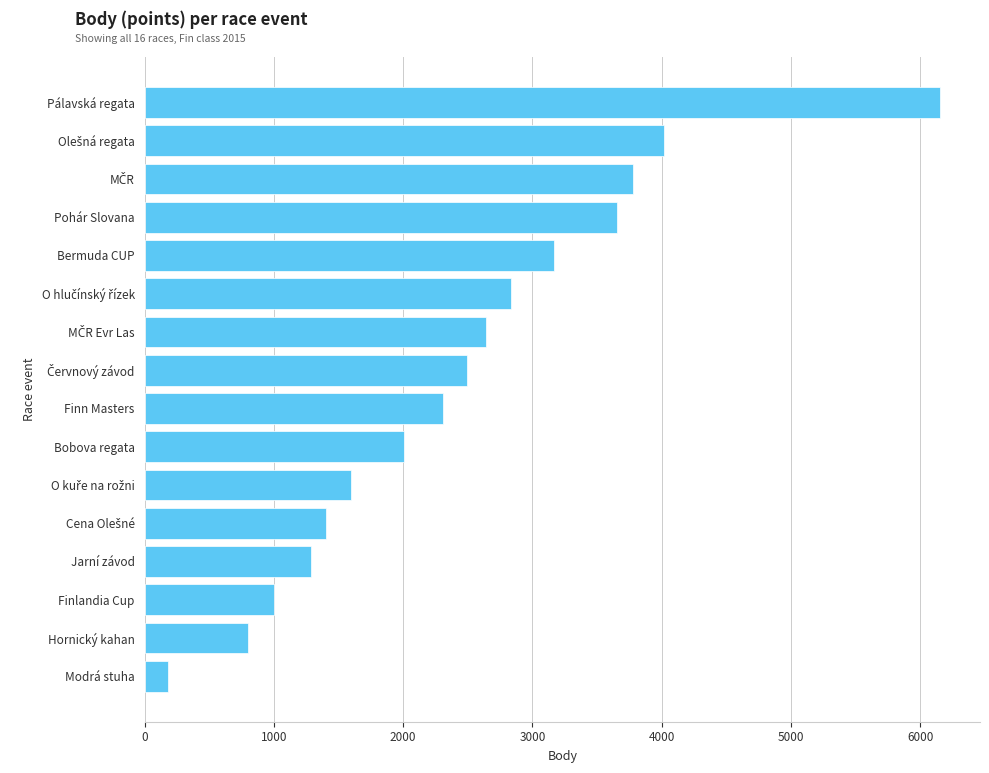

Reading bottom to top, extract all data points from this chart.

180	804	1004	1290	1406	1600	2008	2310	2496	2640	2838	3166	3656	3779	4016	6154